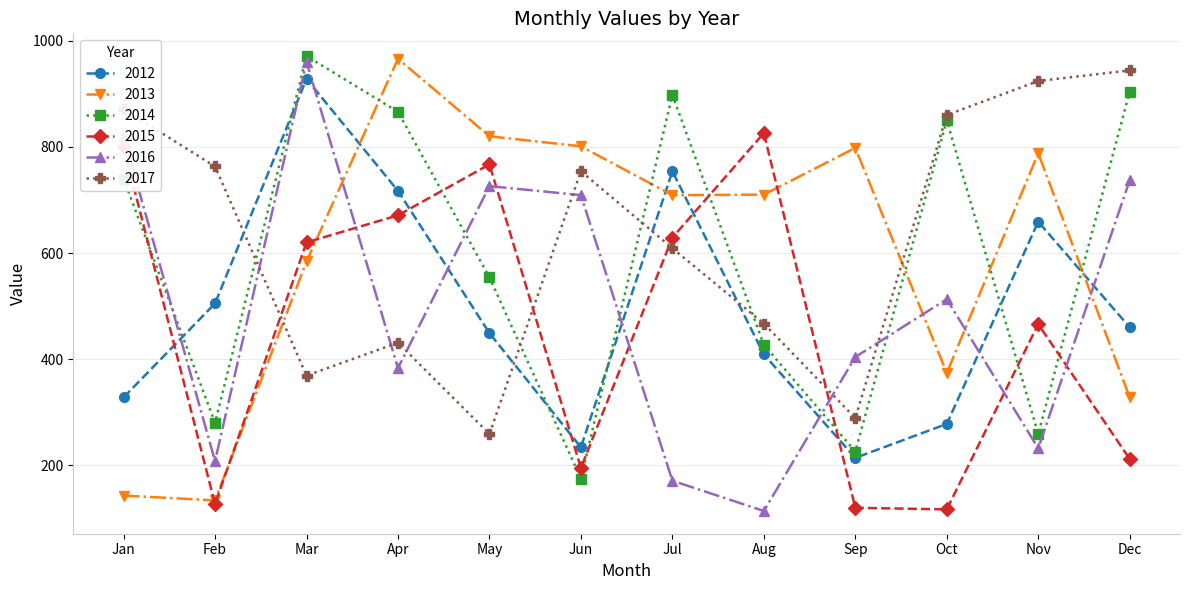

How many data points in 2012 are less than 460?

6